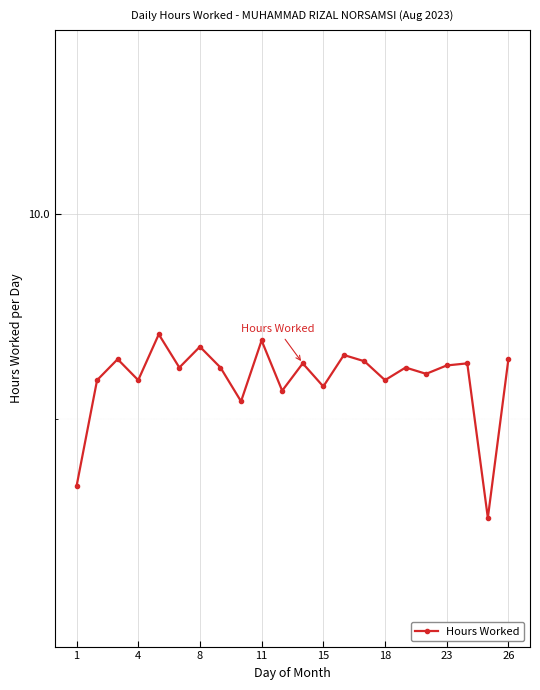

The chart shows a value of 3.2 at 19. True or false?

False